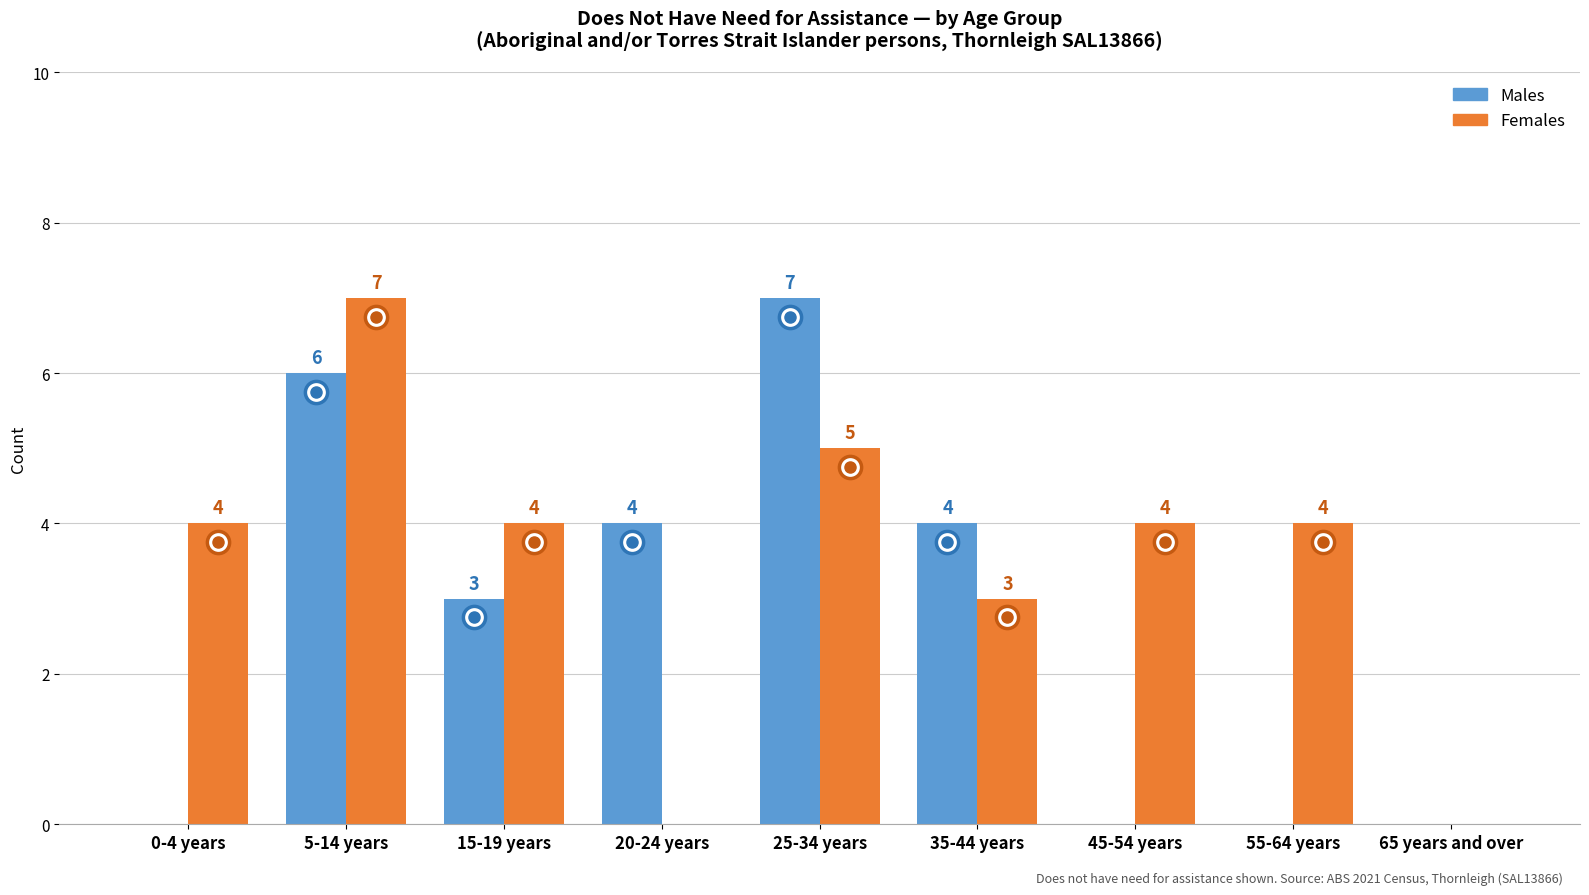

Which series changed the most between 5-14 years and 25-34 years?

Females